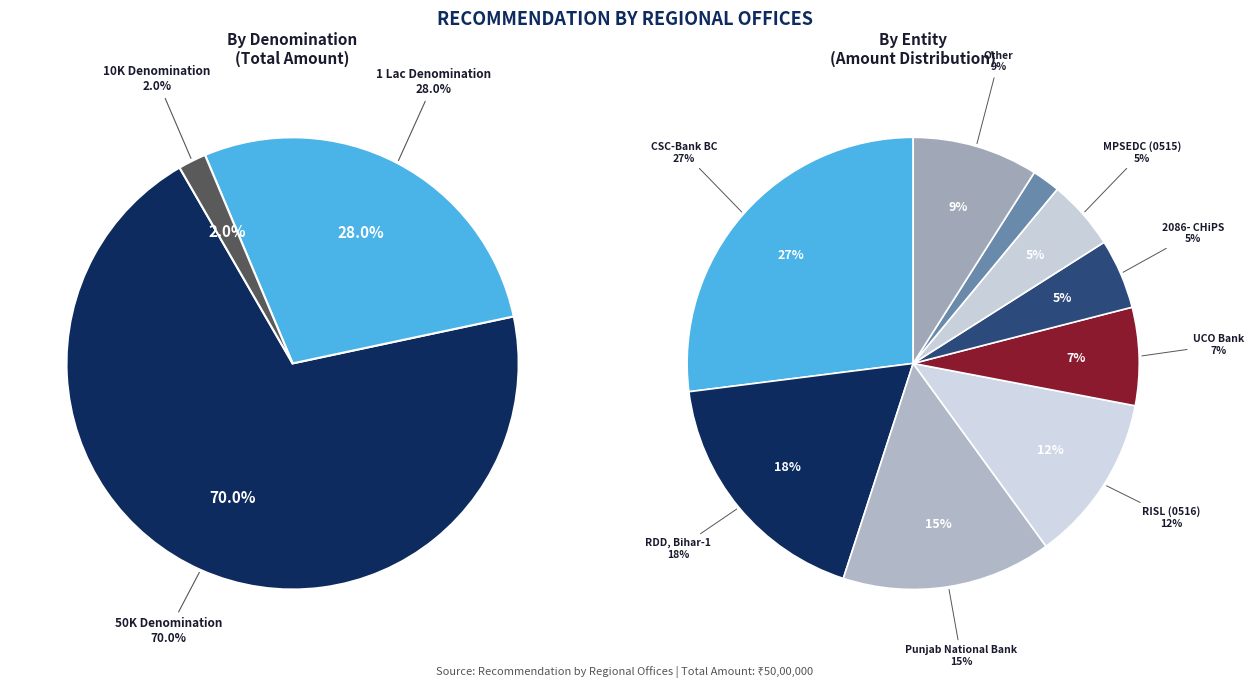

Which category has the biggest portion of the pie?

CSC-Bank BC